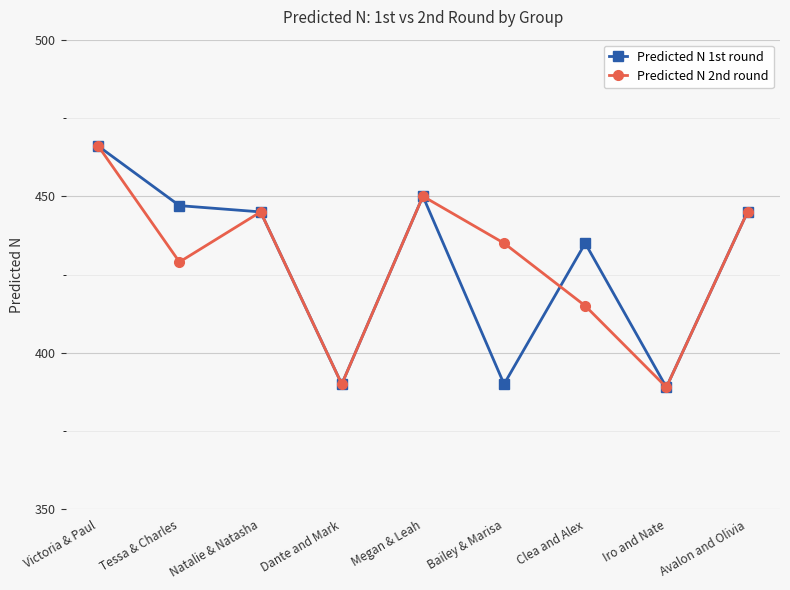

At how many categories does at least one series exceed 464?

1